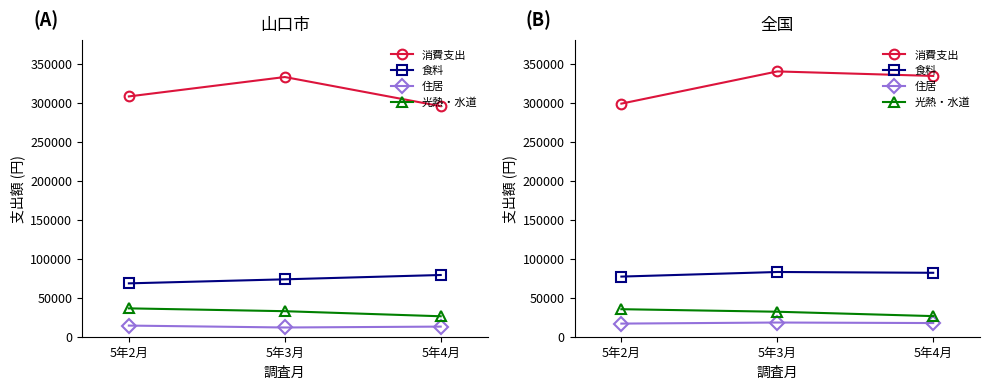

Is the value of 消費支出 at 5年3月 greater than the value of 食料 at 5年2月?

Yes